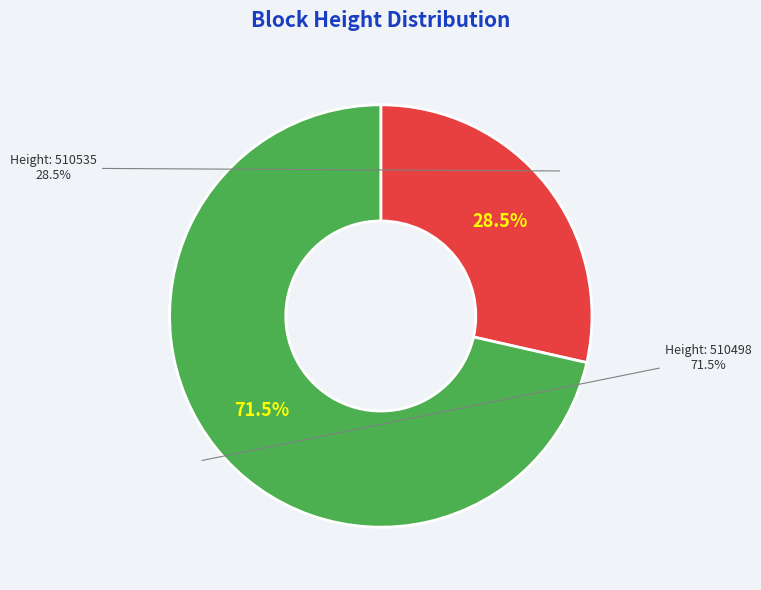

Is it true that 510498 is 71% of the pie?

True